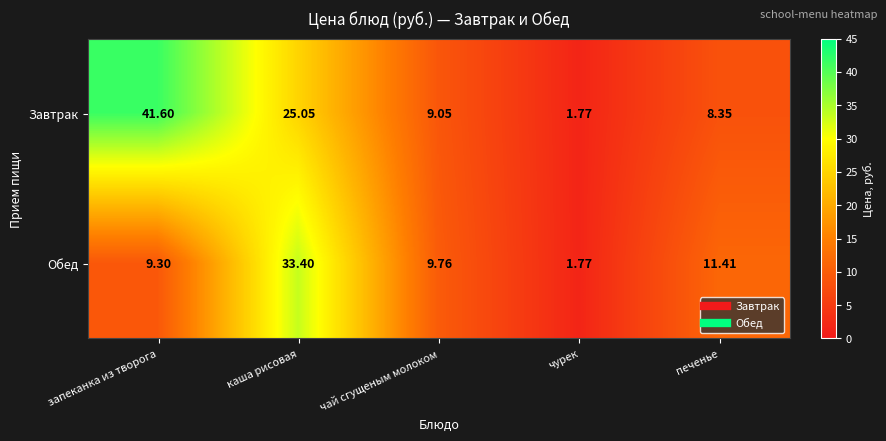

At which category does the chart reach its peak across all series?

запеканка из творога